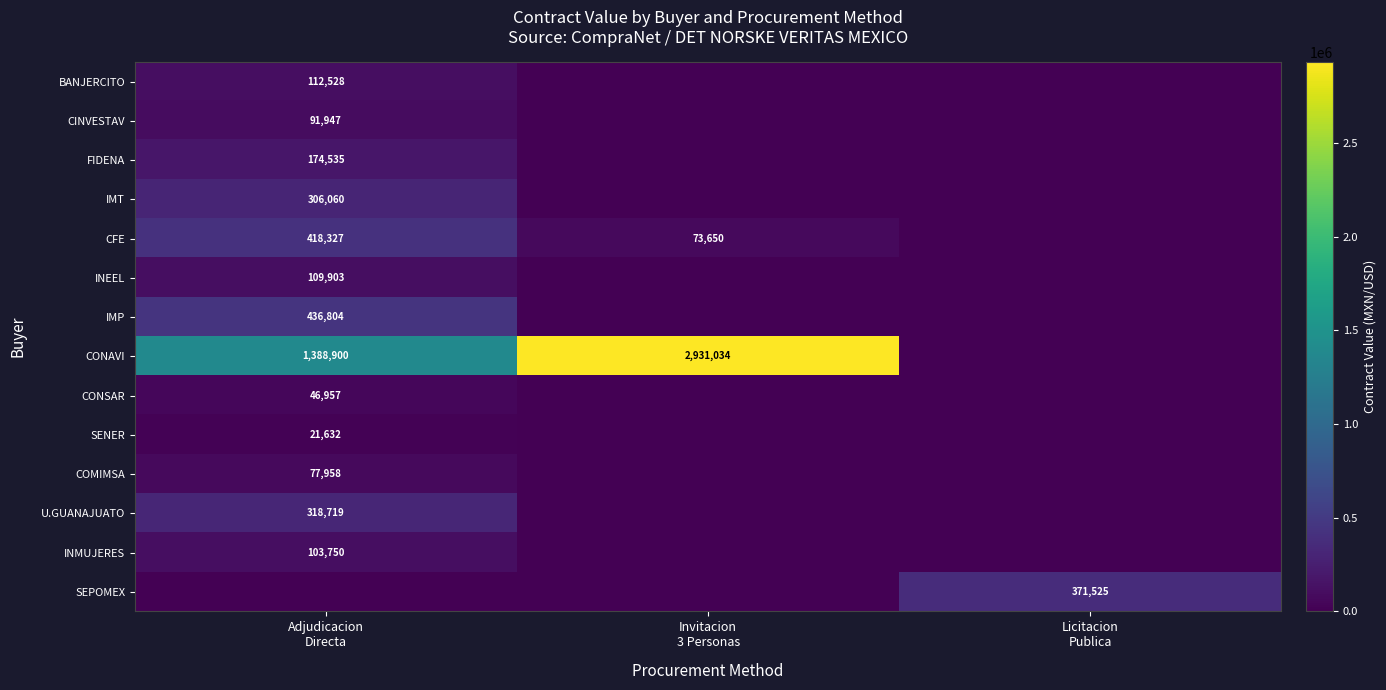

Rank the series by their maximum value, from highest to lowest.

CONAVI, IMP, CFE, SEPOMEX, U.GUANAJUATO, IMT, FIDENA, BANJERCITO, INEEL, INMUJERES, CINVESTAV, COMIMSA, CONSAR, SENER